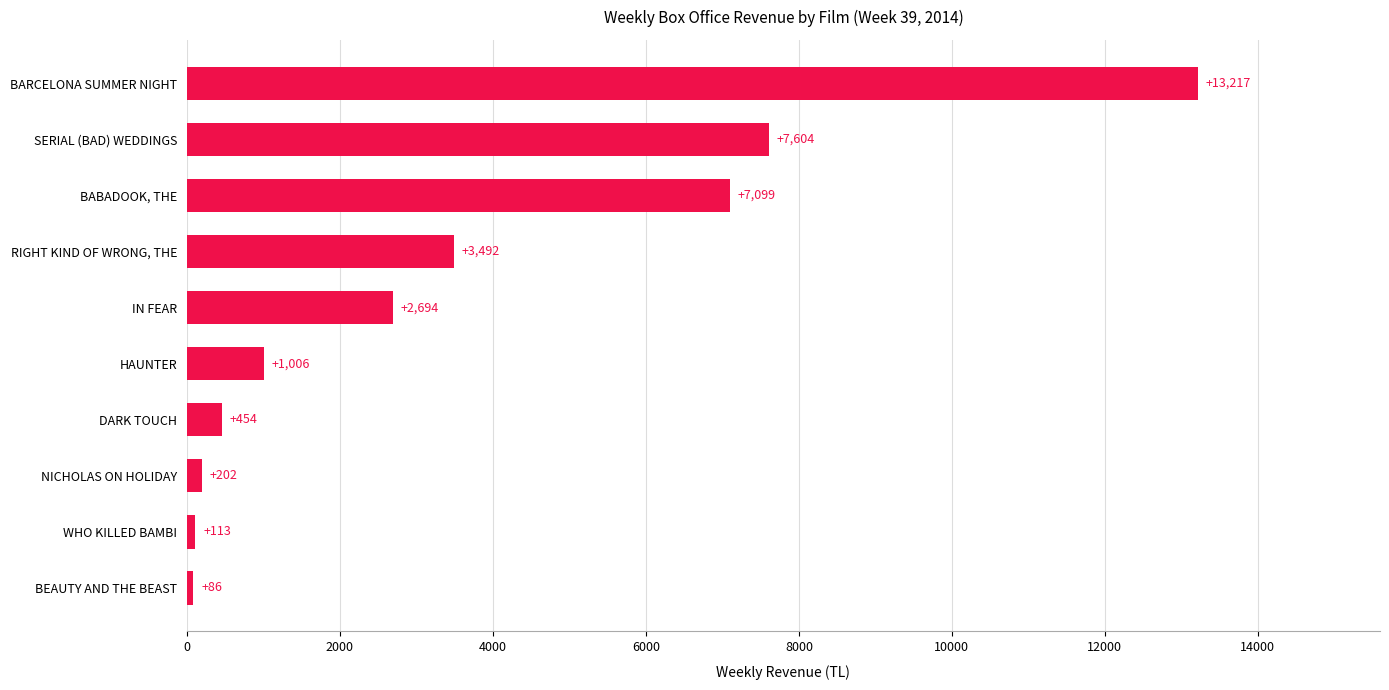

At which label is the value closest to 6651?

BABADOOK, THE